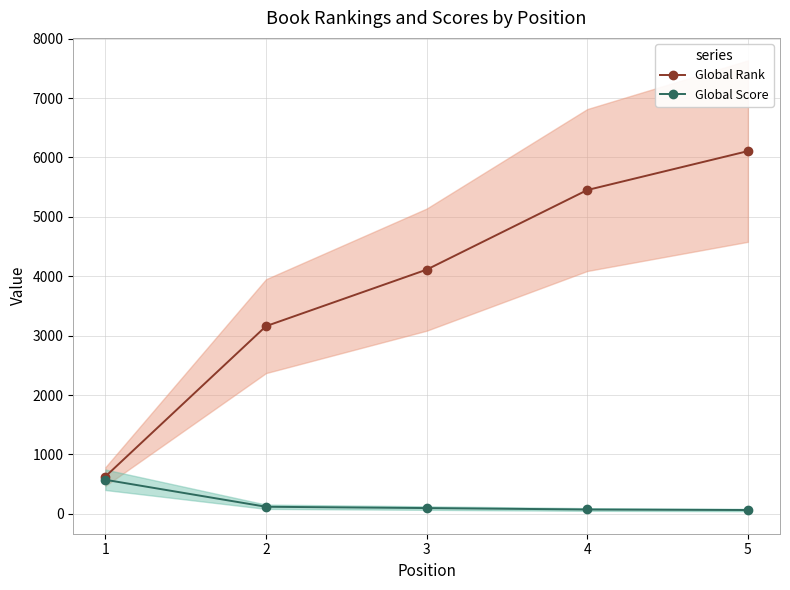

What are all the series names shown in the legend?

Global Rank, Global Score